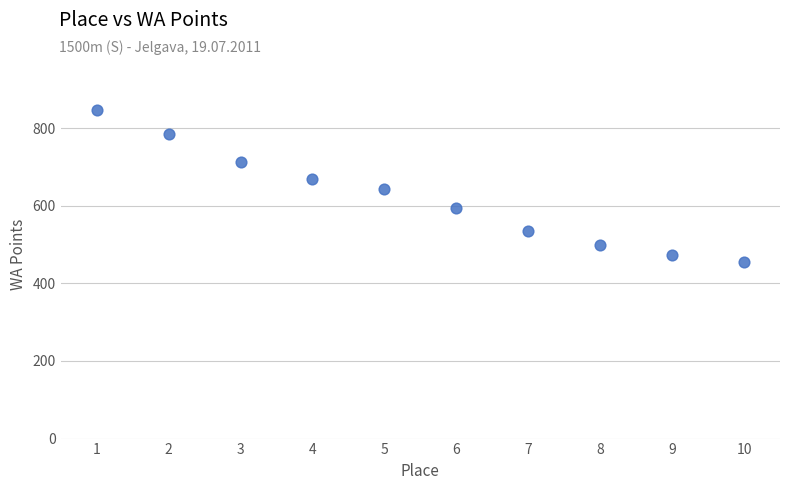

What is the average Y value?

622